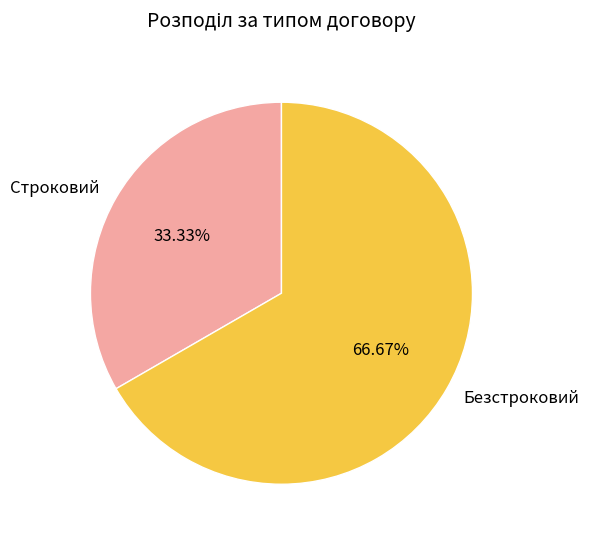

Is Строковий the majority of the pie?

No